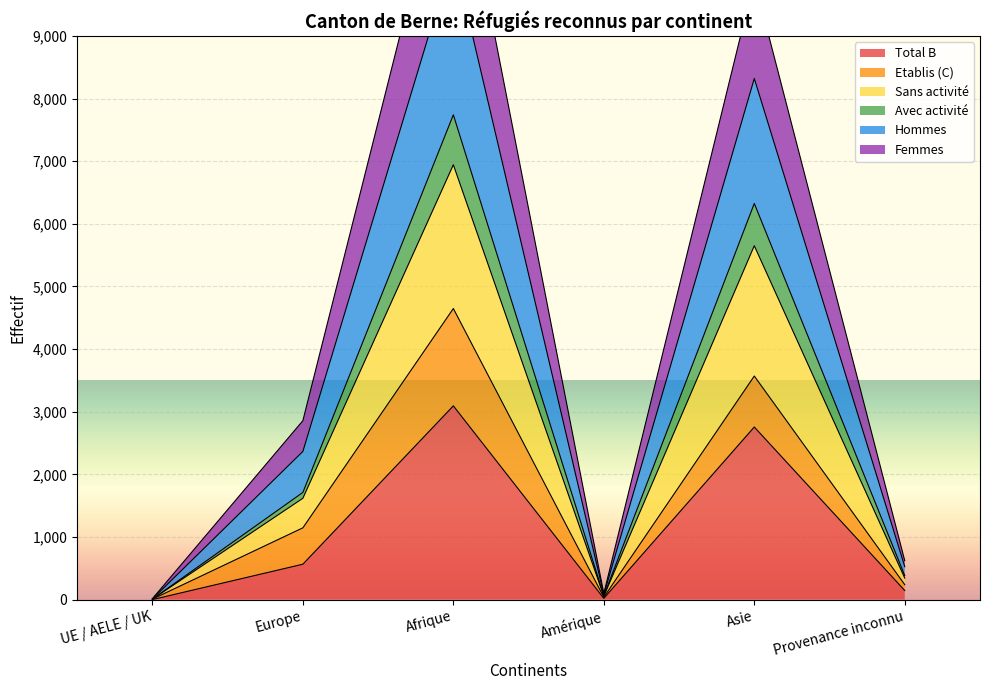

How many interior local peaks does the Avec activité series have?

2